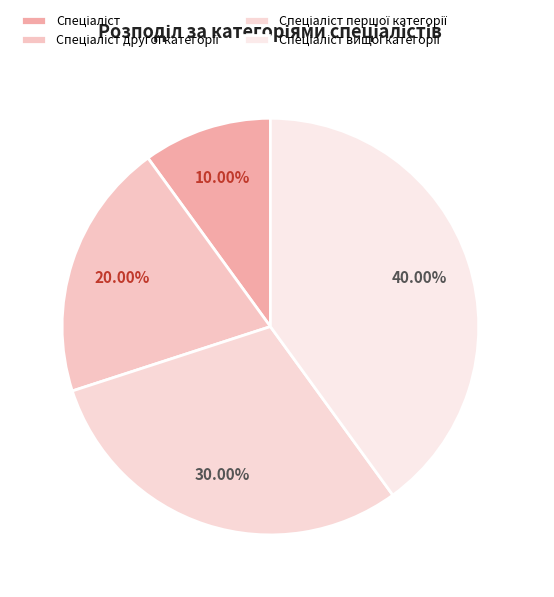

To the nearest percent, what is the difference between the largest and smallest slice percentages?

30%